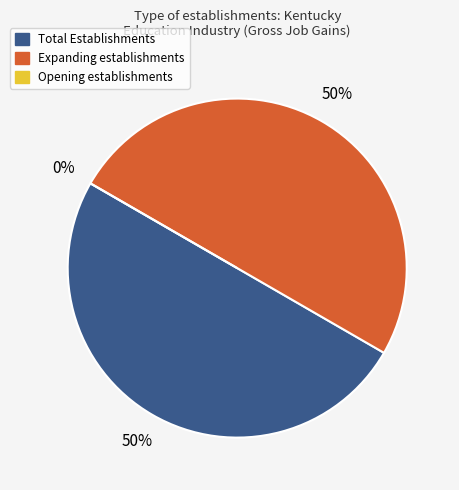

Which category has the smallest portion of the pie?

Opening establishments